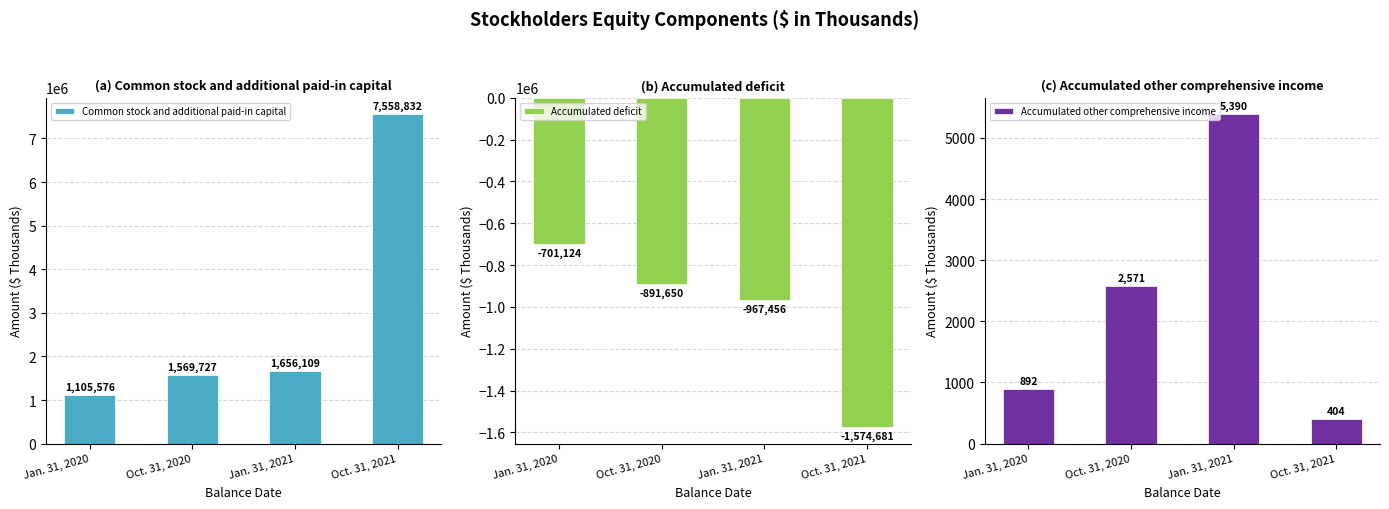

Rank the series at Oct. 31, 2021 from highest to lowest value.

Common stock and additional paid-in capital, Accumulated other comprehensive income, Accumulated deficit